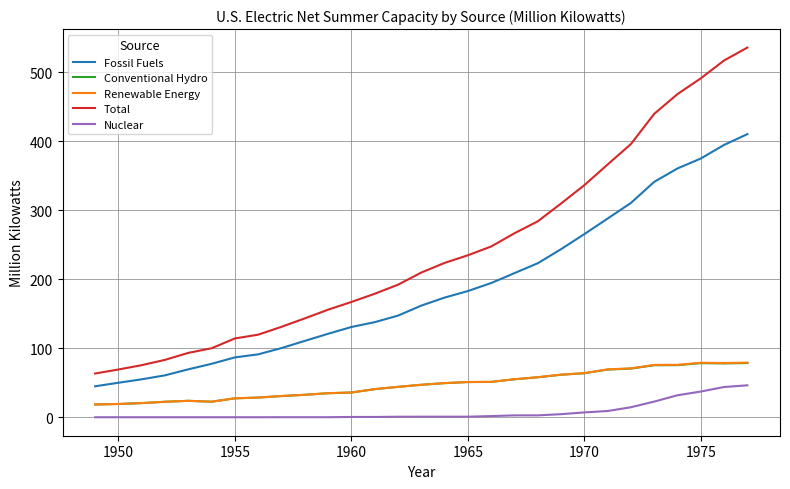

Which series has the largest total across all categories?

Total